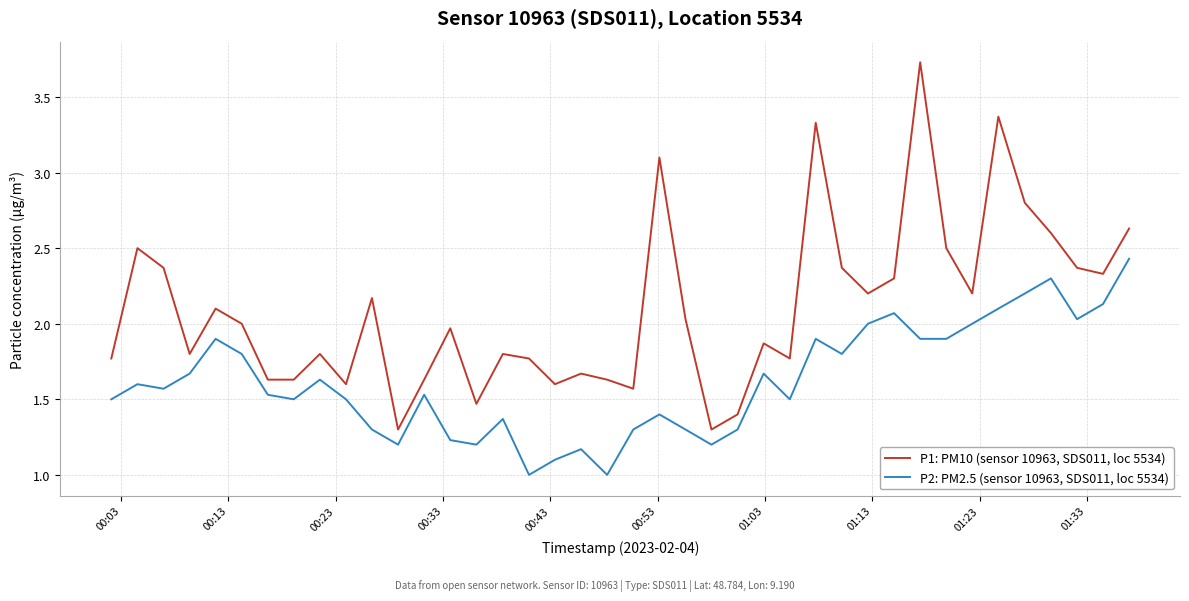

Which series has the largest total across all categories?

P1: PM10 (sensor 10963, SDS011, loc 5534)